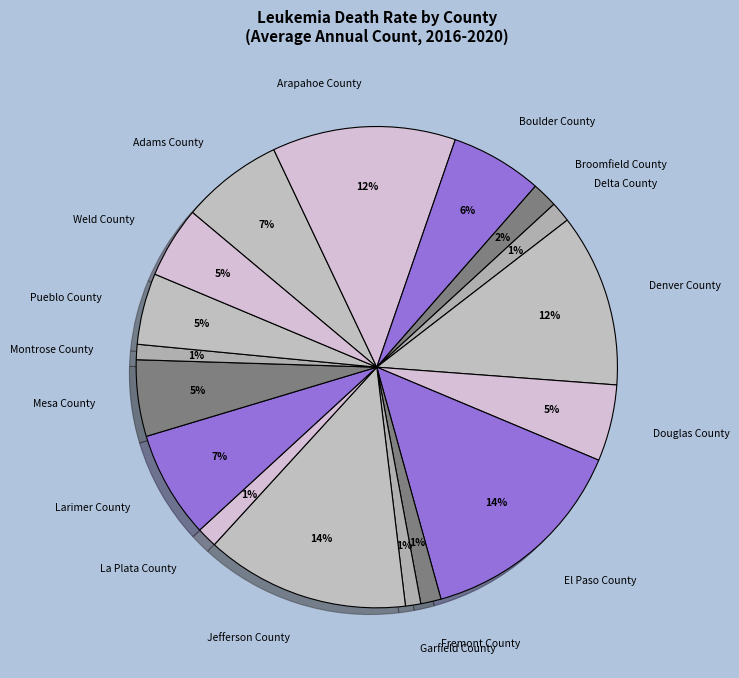

Between El Paso County and Arapahoe County, which is larger?

El Paso County